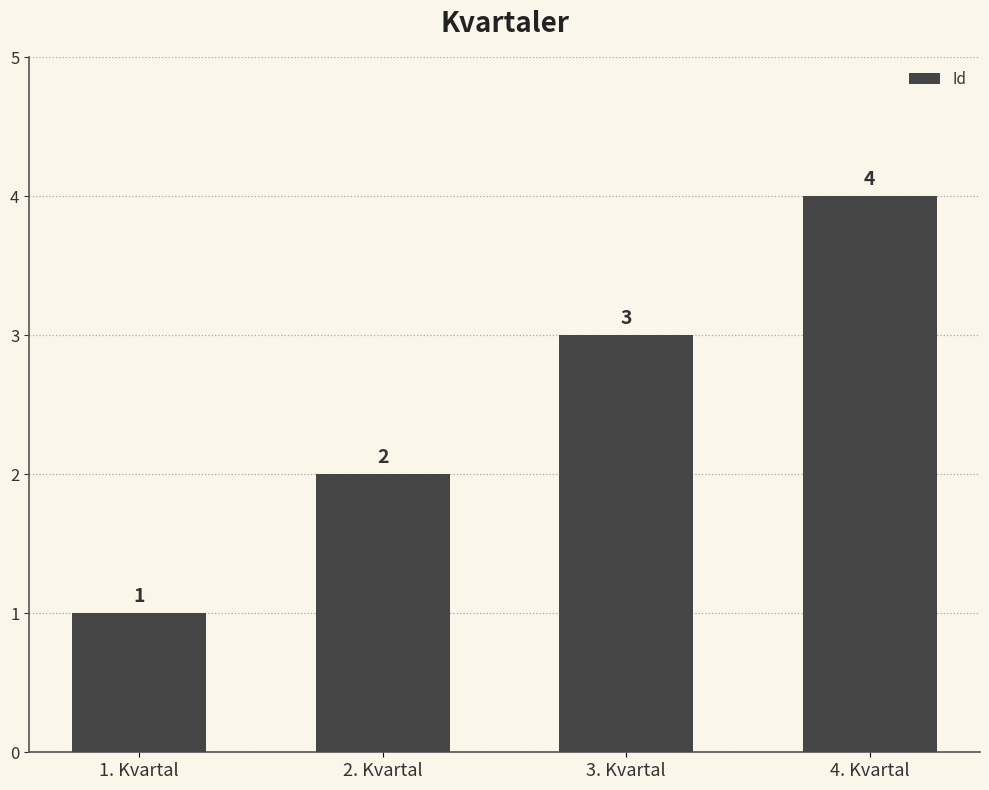

At which label is the value closest to 2?

2. Kvartal